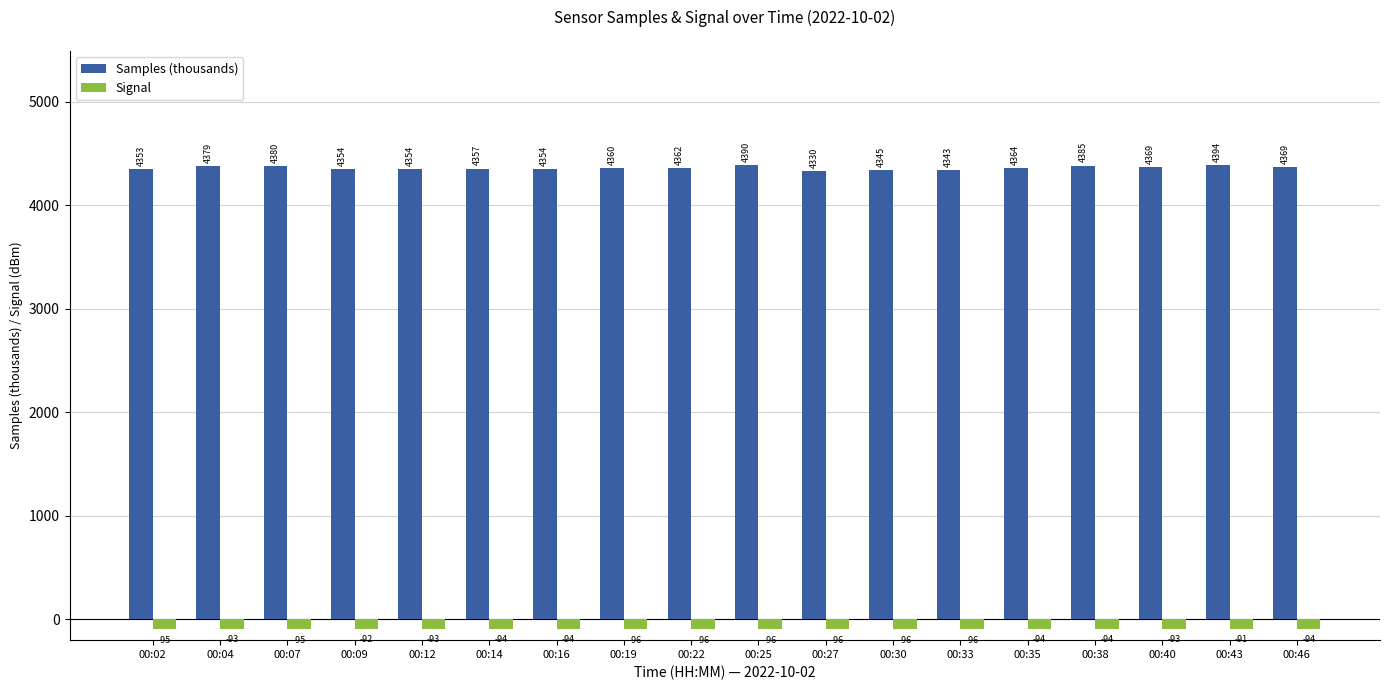

Is it true that Signal equals -93.0 at 00:40?

True